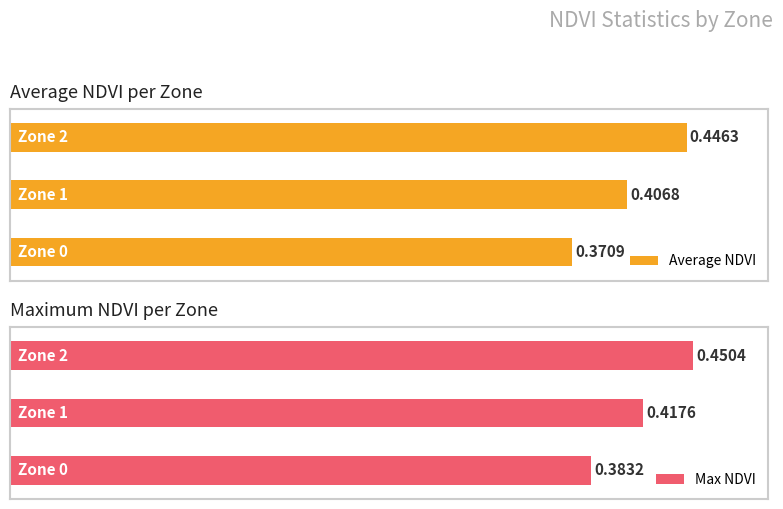

Which label corresponds to the largest value in the chart?

Zone 2